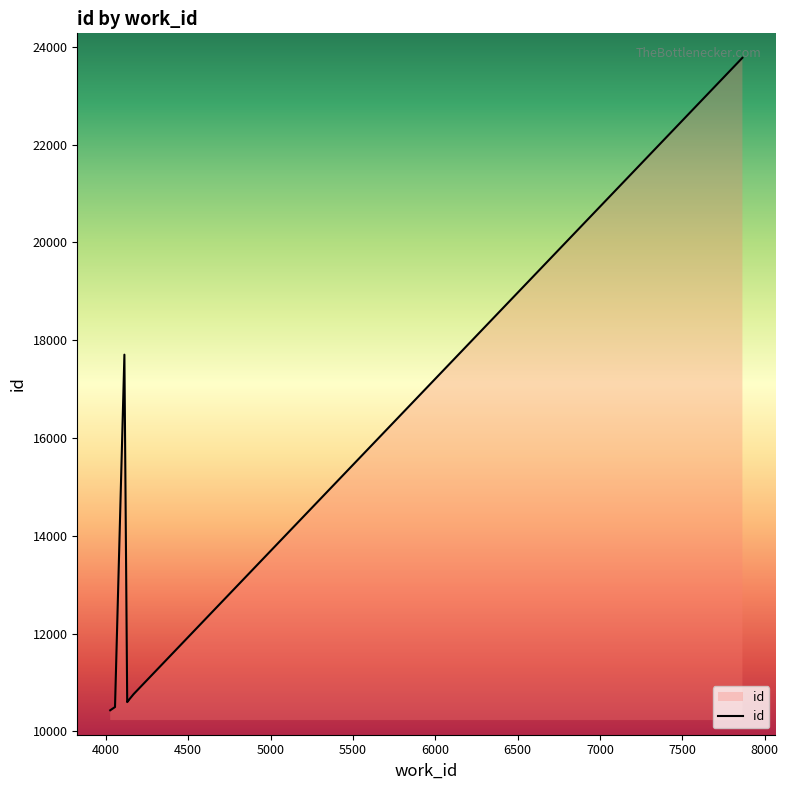

Between 4000 and 6500, which is larger?

6500